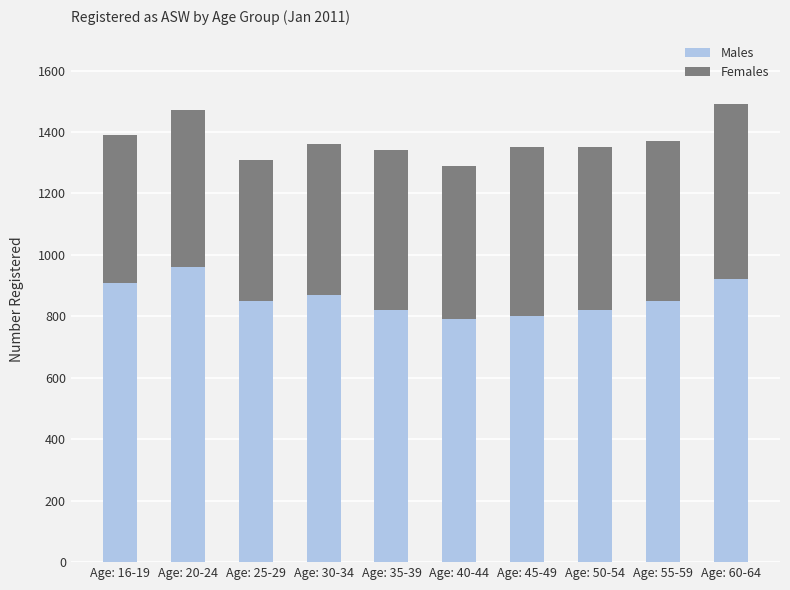

What is the minimum value for Males?

790